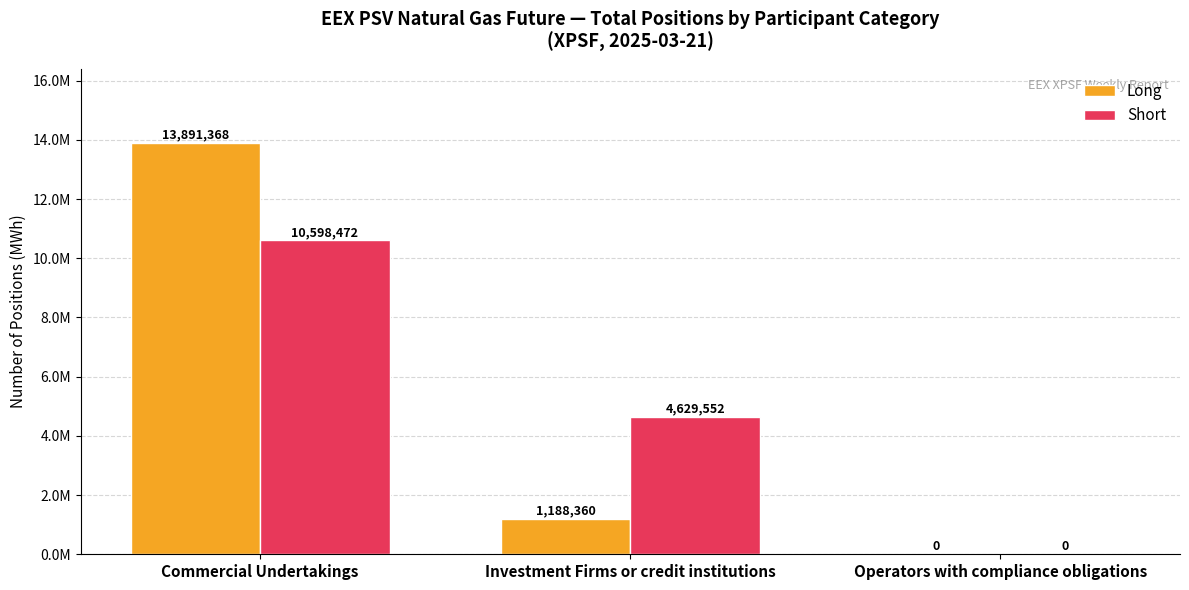

What is the difference between the maximum and second lowest values in the Long series?

12703008